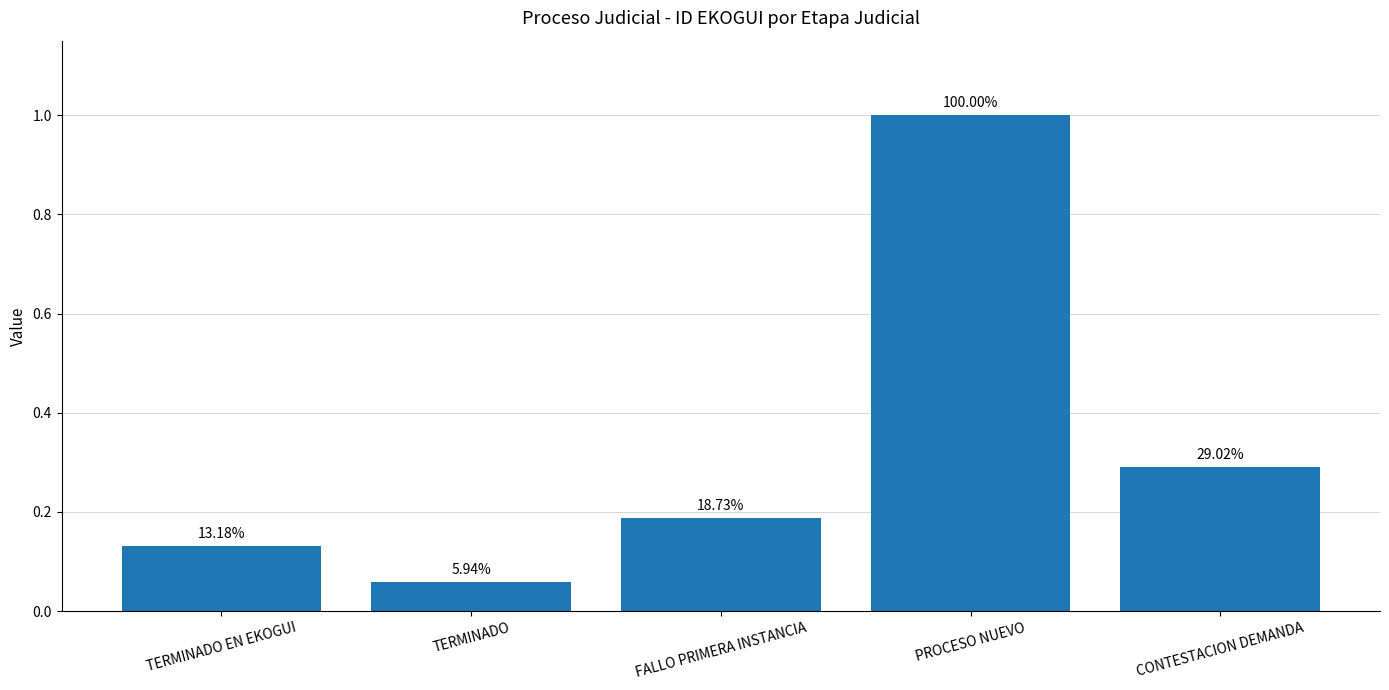

What is the sum of the values at CONTESTACION DEMANDA and FALLO PRIMERA INSTANCIA?

0.5